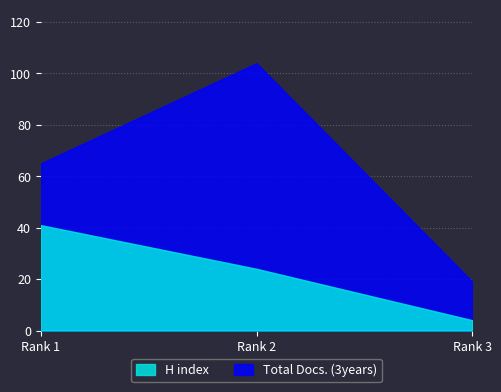

What is the smallest value displayed?

4